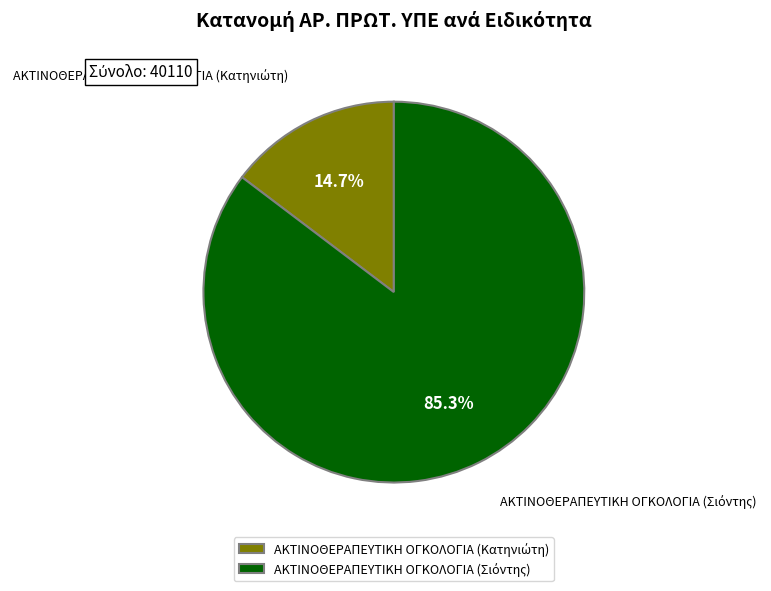

How many slices are in this pie chart?

2